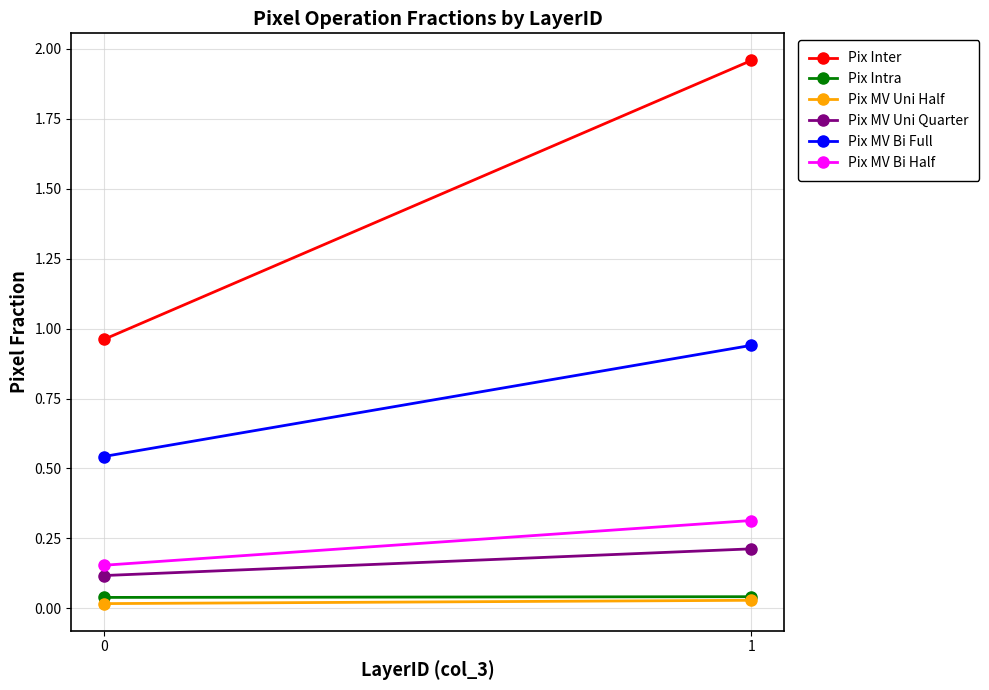

What is the difference between the highest and lowest values at 1?

1.9